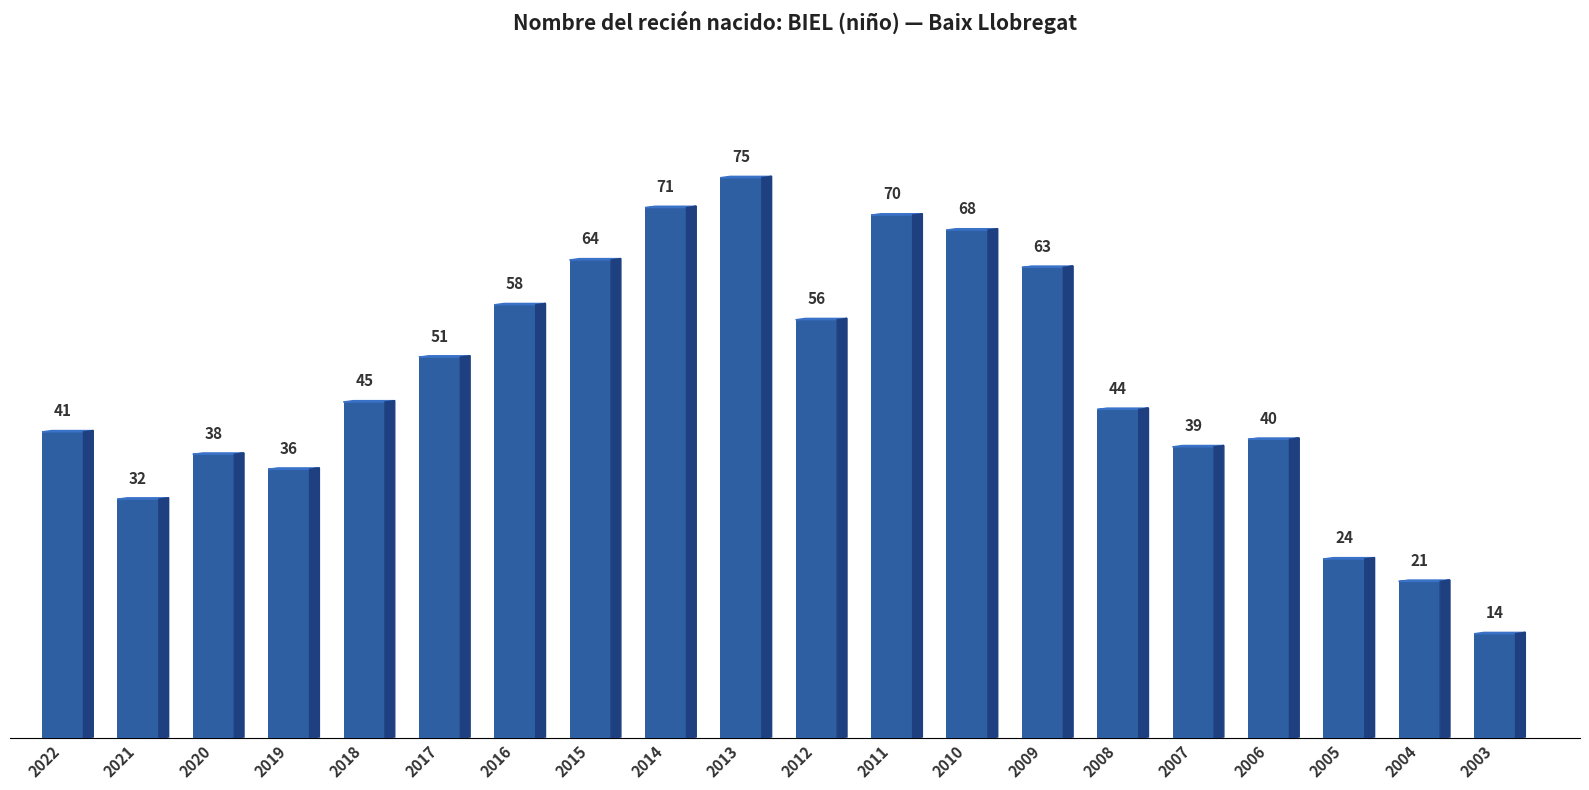

What is the change in value from 2022 to 2016?

+17